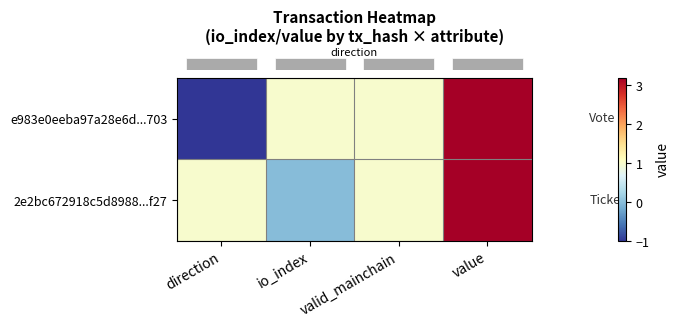

Count the number of data series in this chart.

2